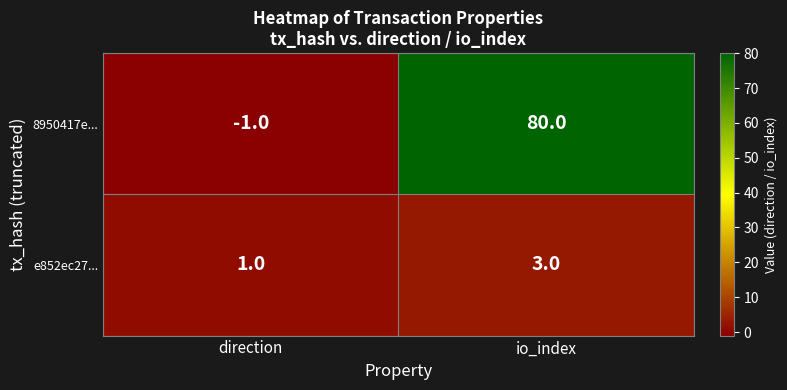

What is the sum of all e852ec27... values?

4